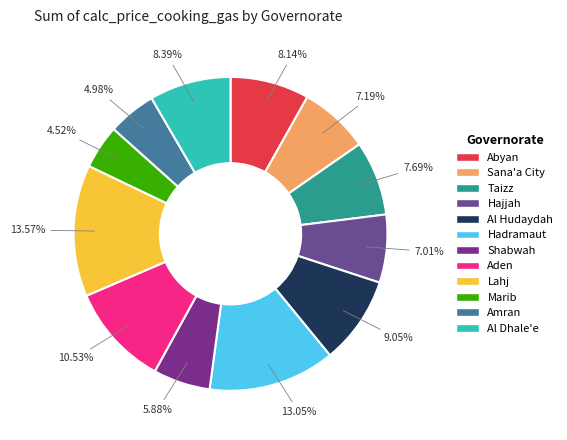

Between Al Hudaydah and Hadramaut, which is larger?

Hadramaut